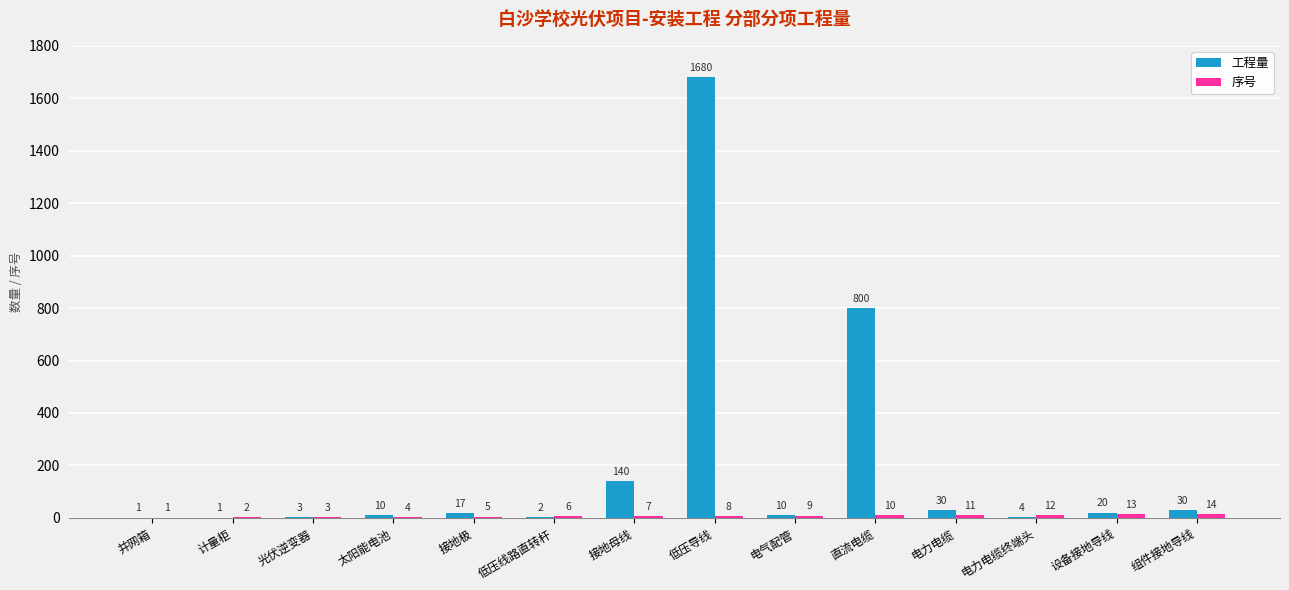

True or false: 工程量 has a value of 1 at 计量柜.

True